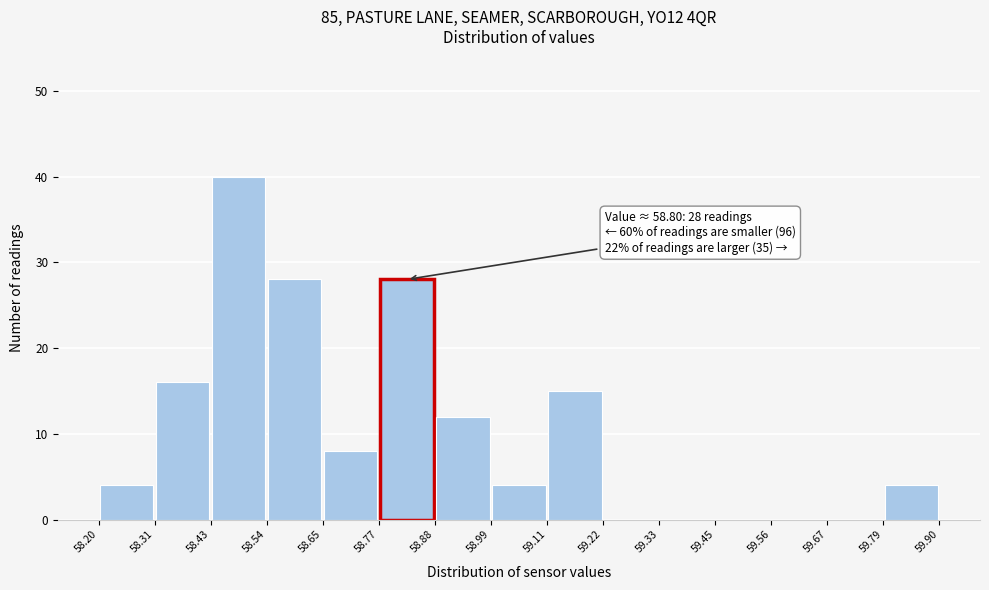

Over which range of the x-axis is the bar tallest?

58.43 to 58.54